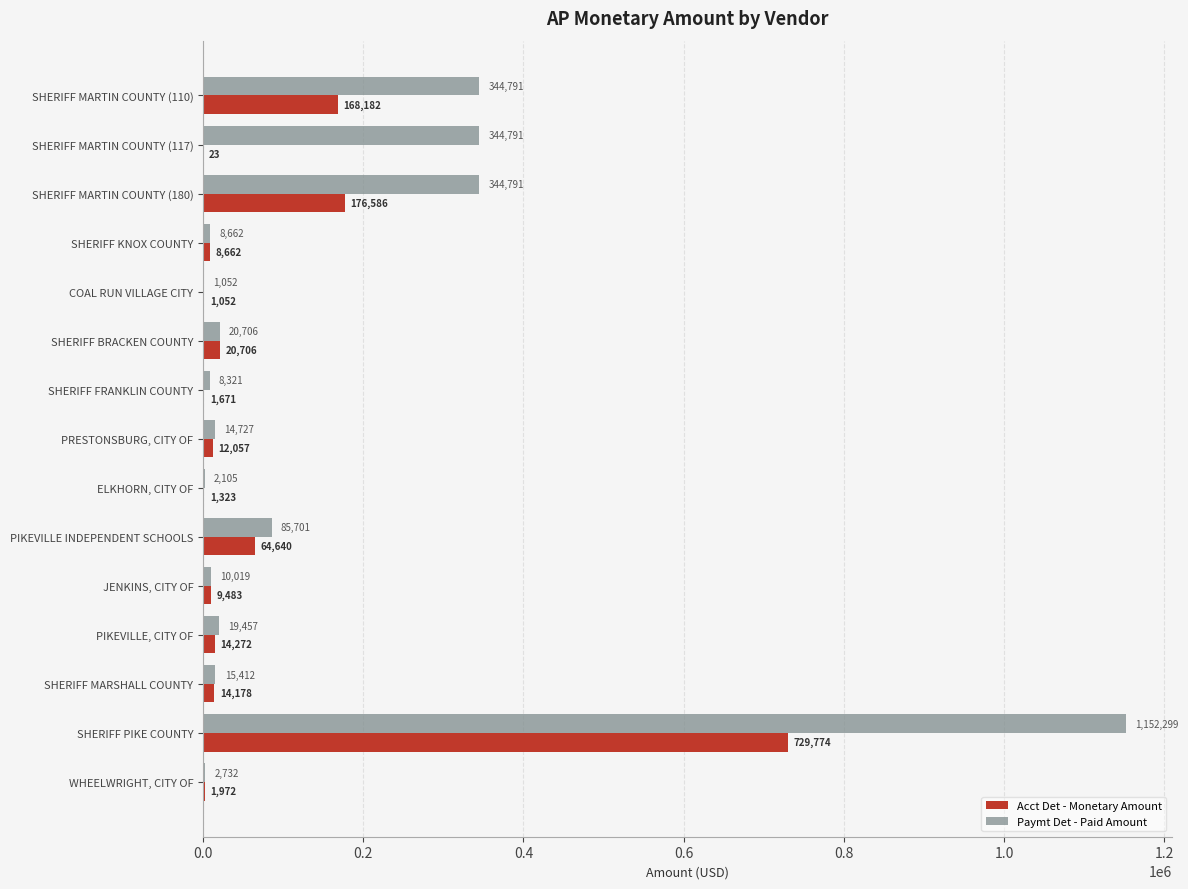

How many data points in Acct Det - Monetary Amount are above 12056?

8